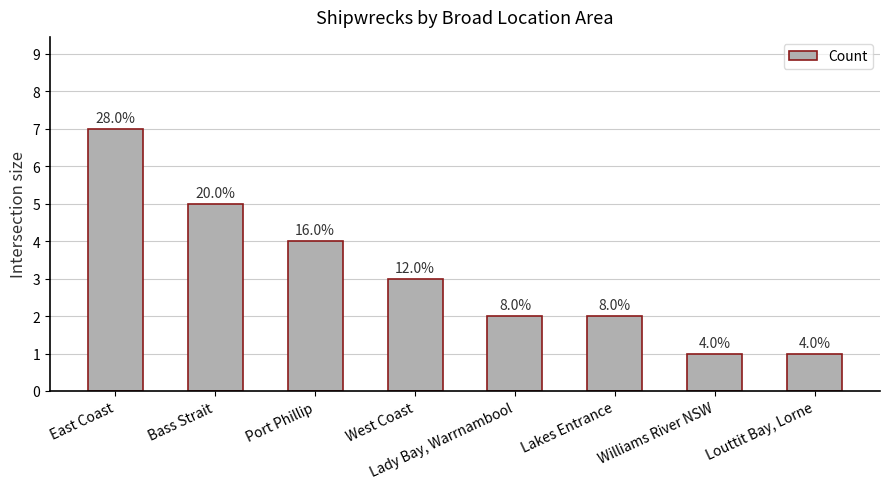

How many bars are there in total?

8